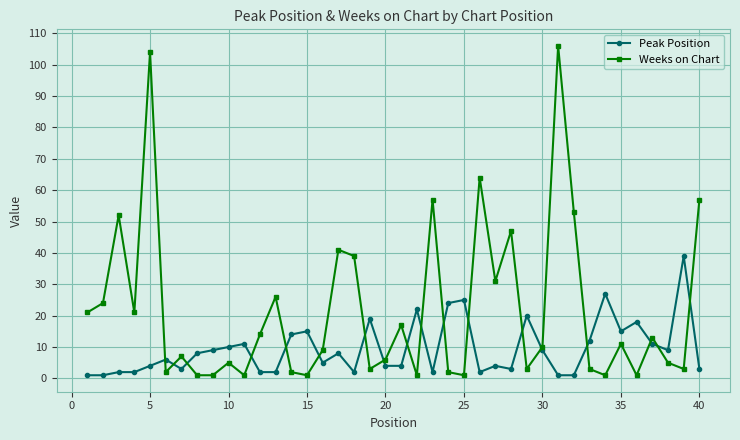

Reading left to right, transcribe all the data shown in this chart.

Peak Position: 1	1	2	2	4	6	3	8	9	10	11	2	2	14	15	5	8	2	19	4	4	22	2	24	25	2	4	3	20	9	1	1	12	27	15	18	11	9	39	3
Weeks on Chart: 21	24	52	21	104	2	7	1	1	5	1	14	26	2	1	9	41	39	3	6	17	1	57	2	1	64	31	47	3	10	106	53	3	1	11	1	13	5	3	57